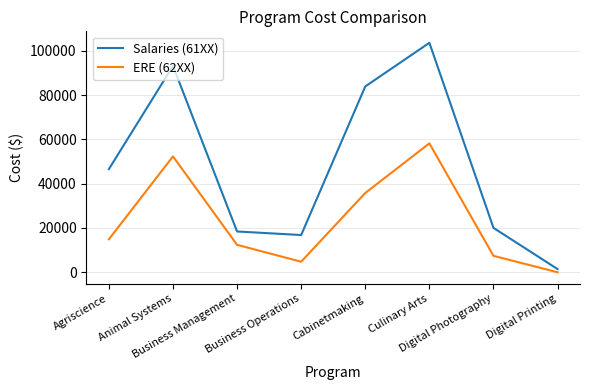

At which label does Salaries (61XX) reach its minimum?

Digital Printing